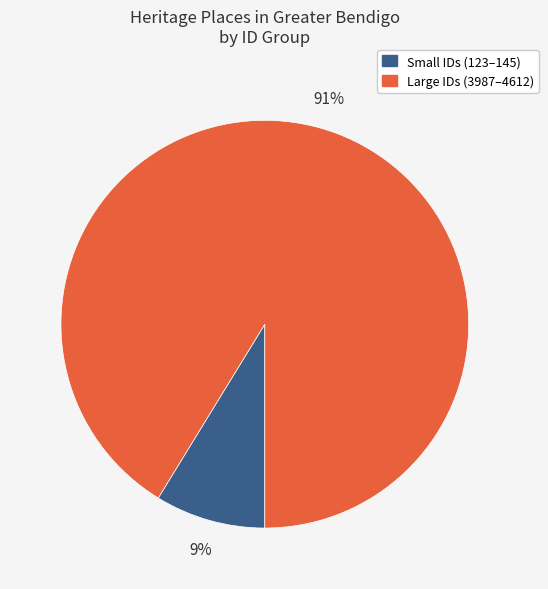

Is there a majority slice in this chart?

Yes